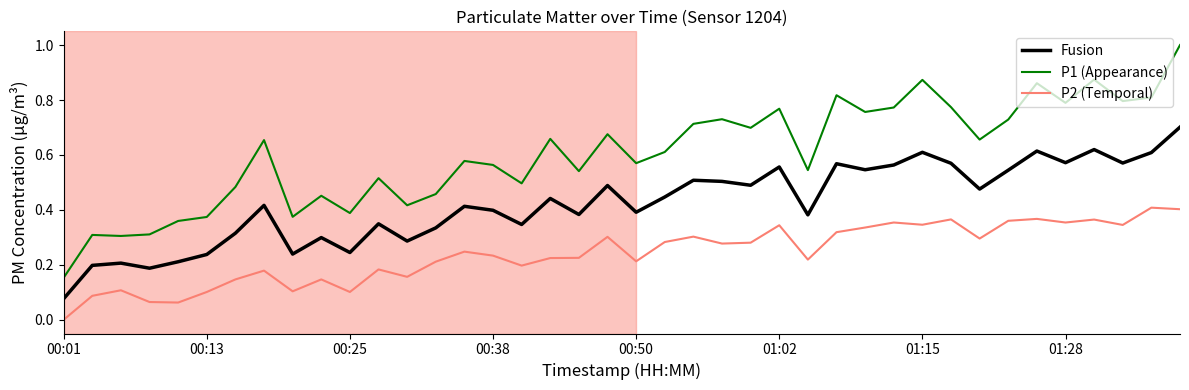

Which series has the largest range (max minus min)?

P1 (Appearance)